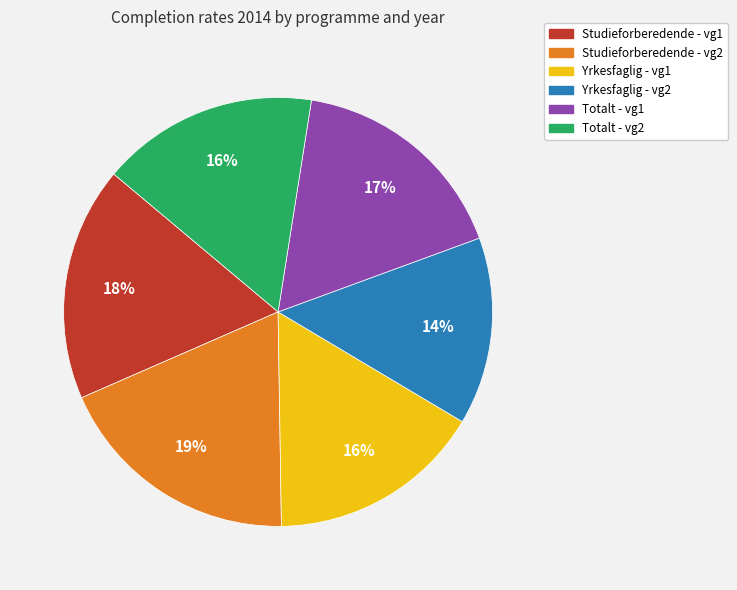

To the nearest percent, what is the difference between the largest and smallest slice percentages?

5%